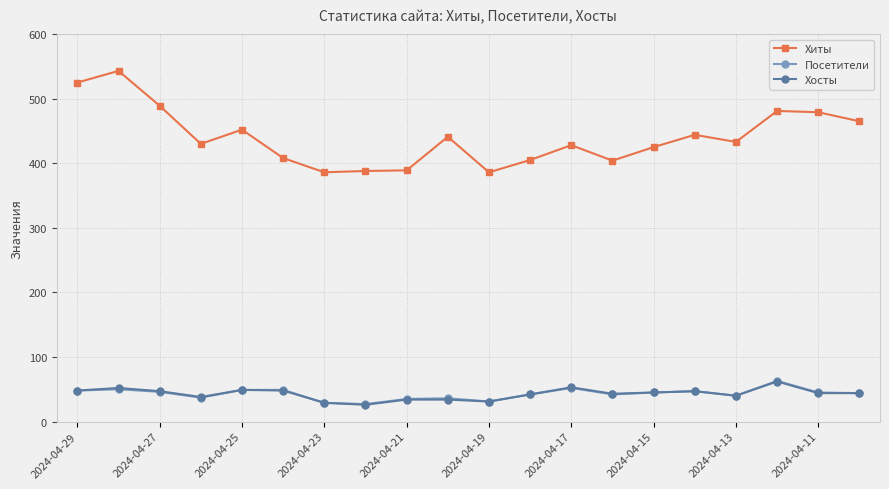

Does the chart have visible grid lines?

Yes